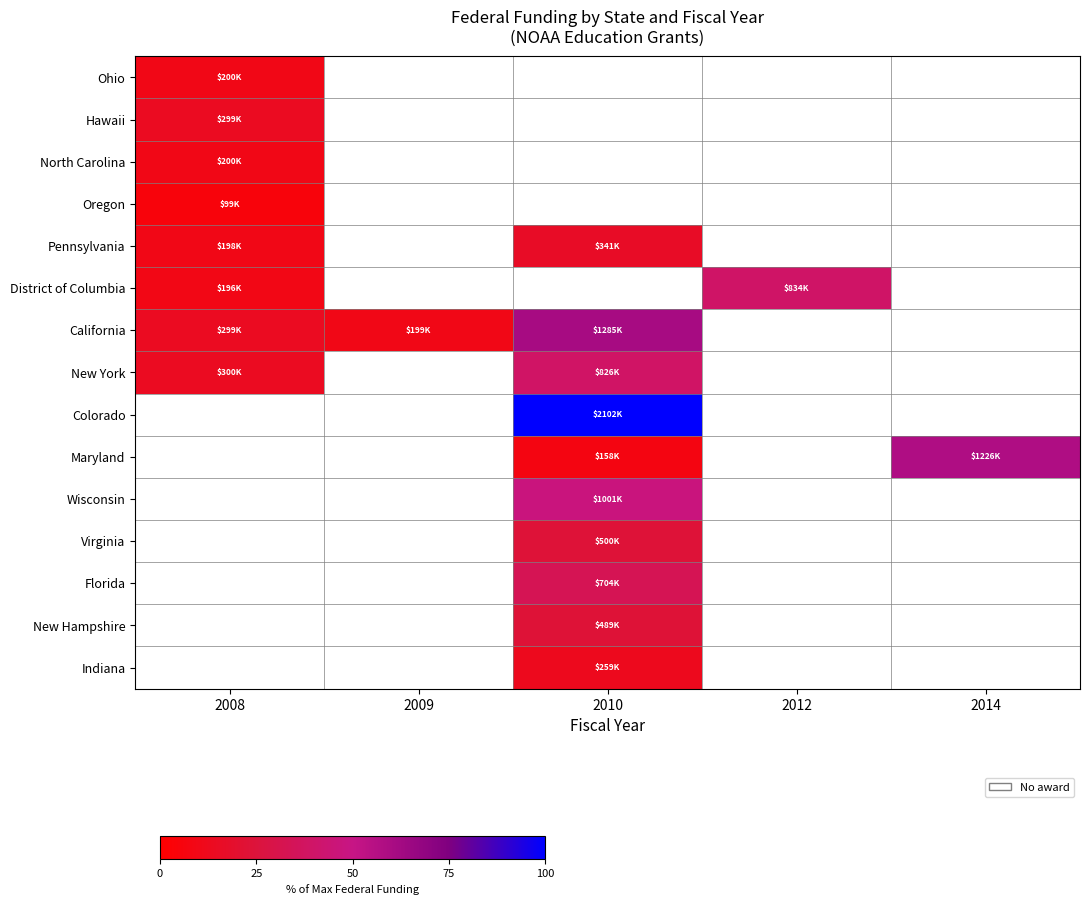

Which category has the lowest value across all series?

2008